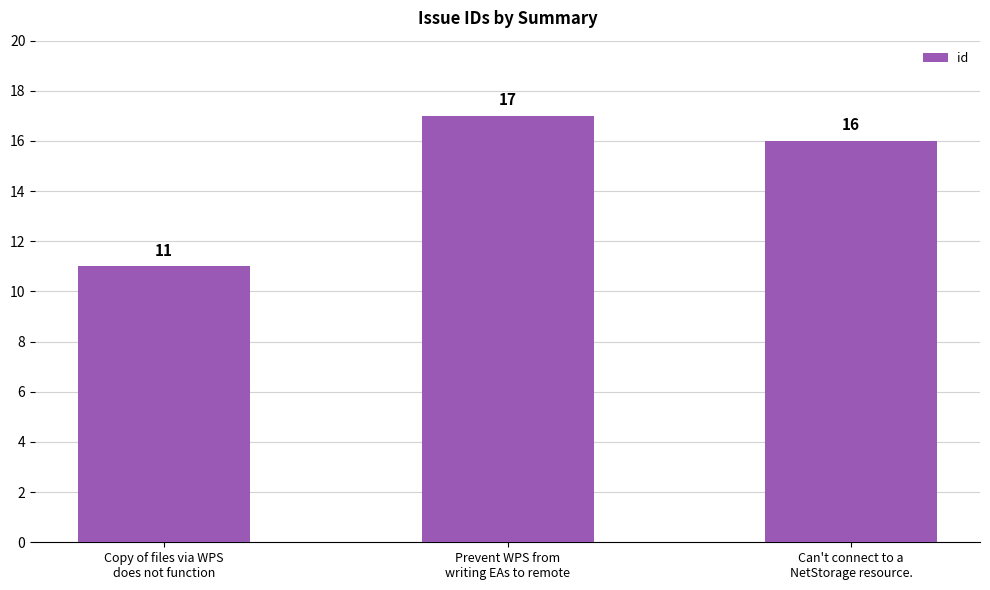

What is the ratio of the value at Prevent WPS from
writing EAs to remote to the value at Copy of files via WPS
does not function?

1.5